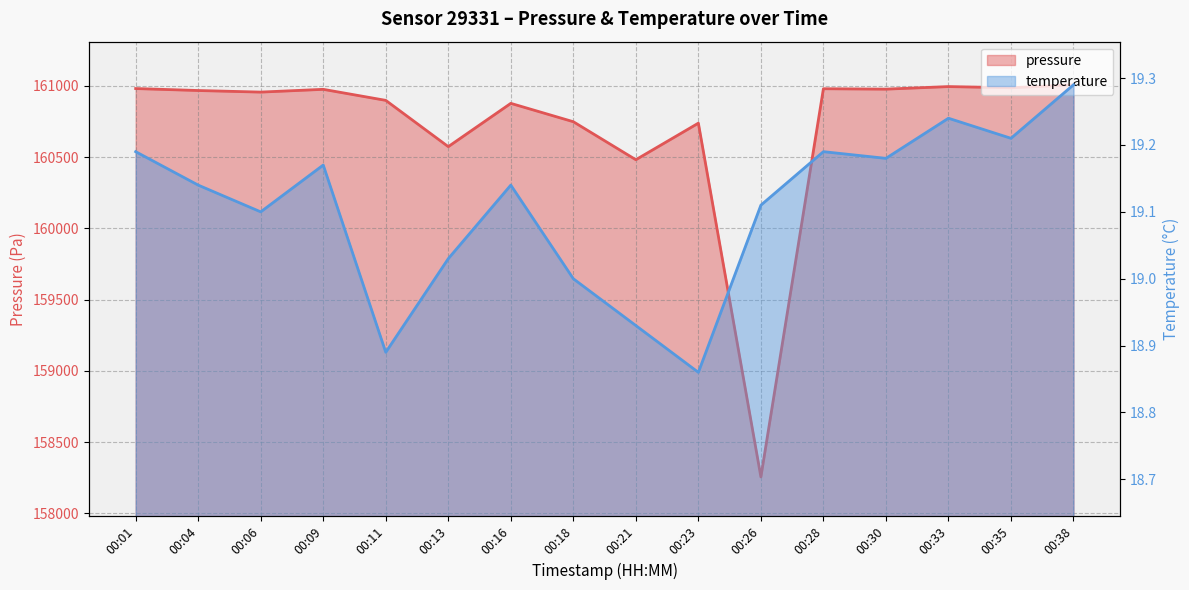

Is it true that pressure equals 34299.7 at 00:26?

False